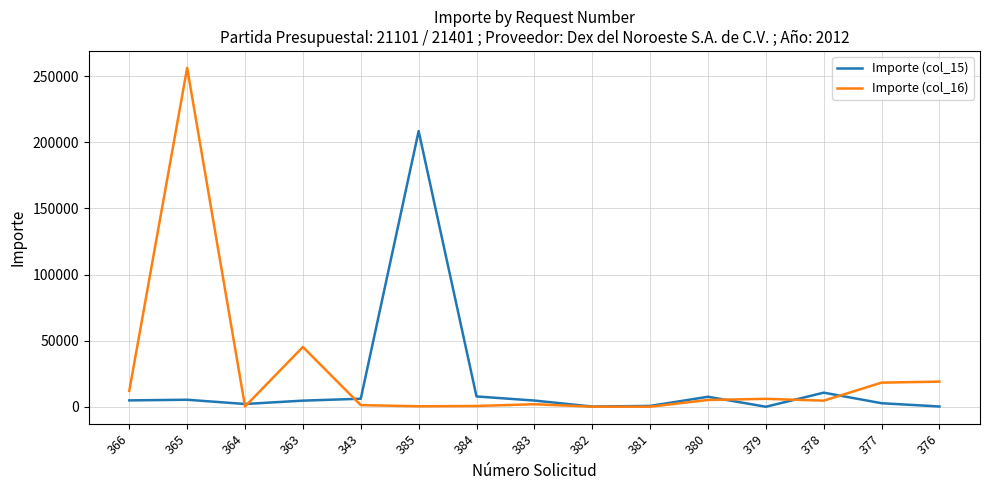

At which category is the sum across all series the highest?

365